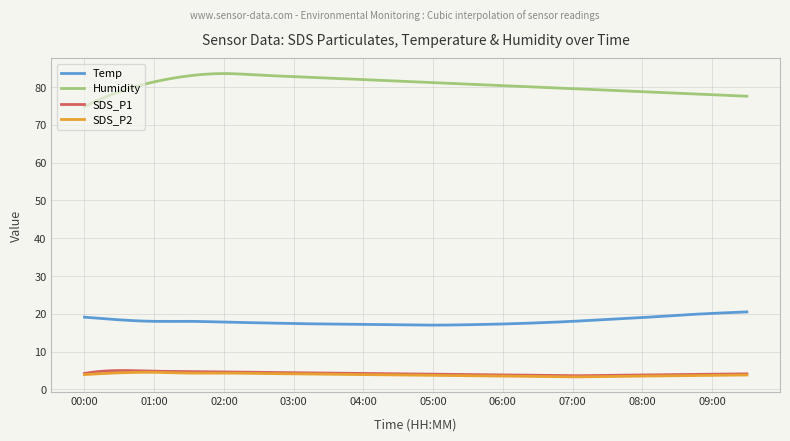

Which series has the largest total across all categories?

Humidity